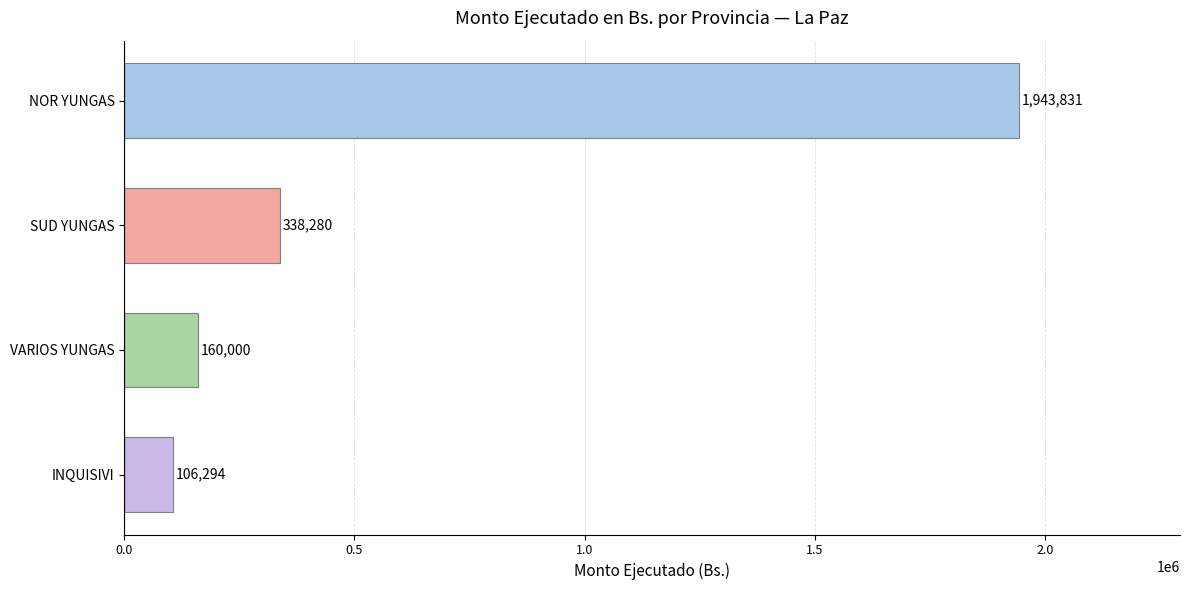

Reading top to bottom, transcribe all the data shown in this chart.

NOR YUNGAS=1943831	SUD YUNGAS=338280	VARIOS YUNGAS=160000	INQUISIVI=106294